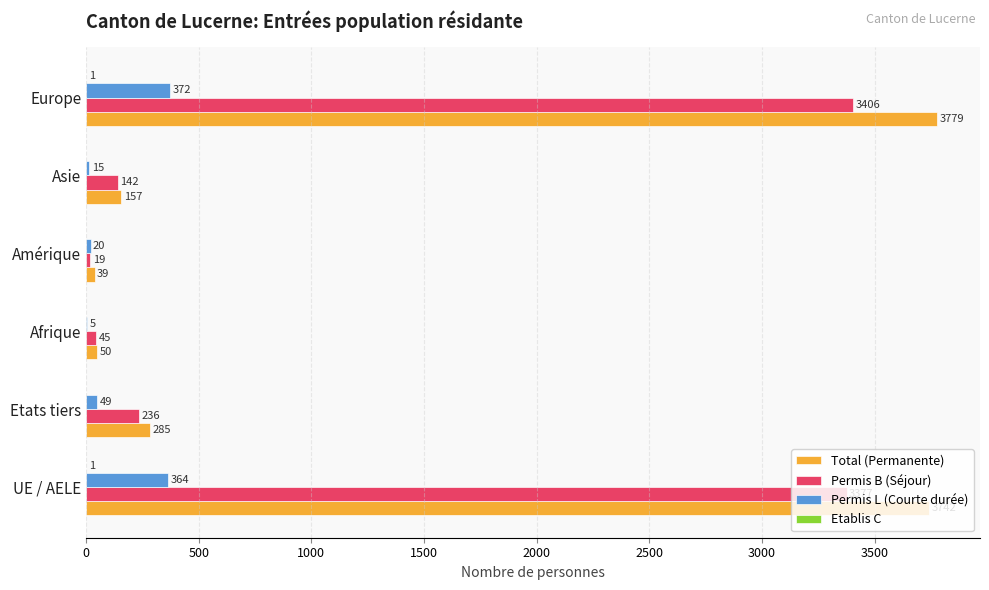

What is the highest value of the Total (Permanente) series?

3779